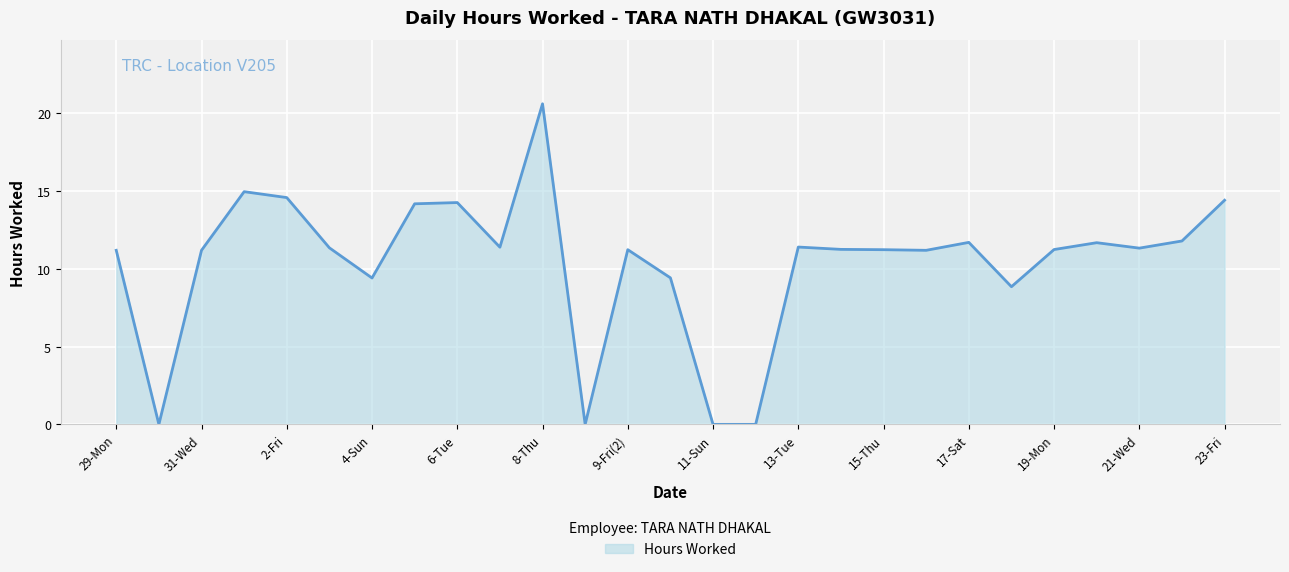

What is the difference between the maximum and minimum values?

20.6